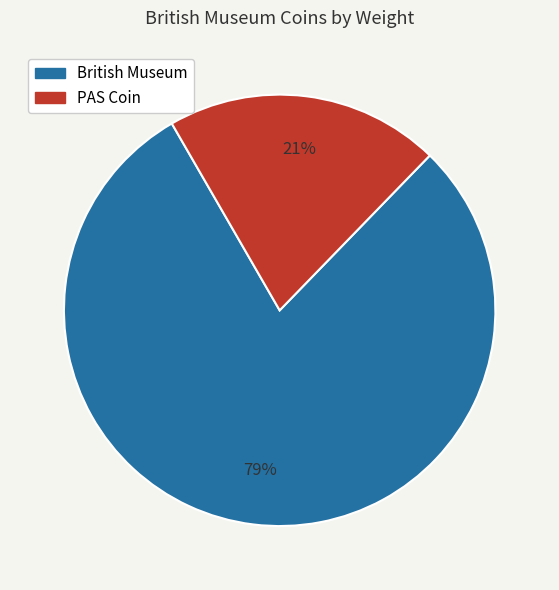

To the nearest percent, what is the average slice percentage?

50%